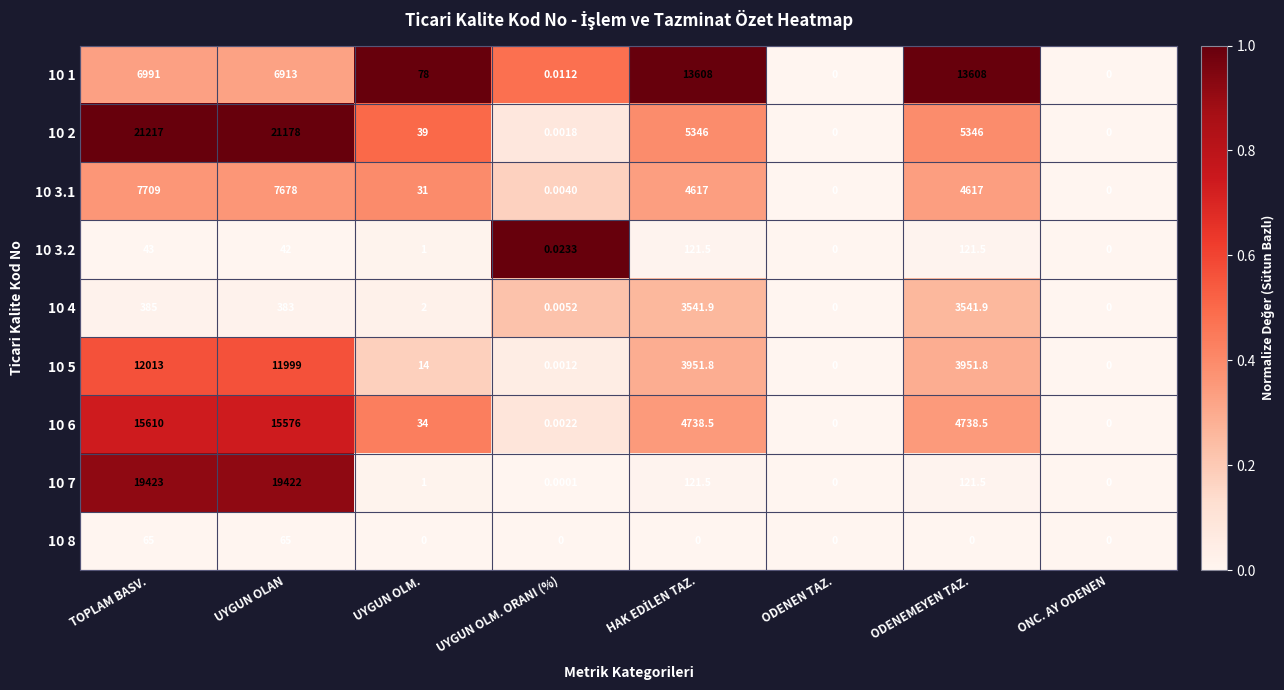

At which label does 10 4 first exceed 383?

TOPLAM BASV.